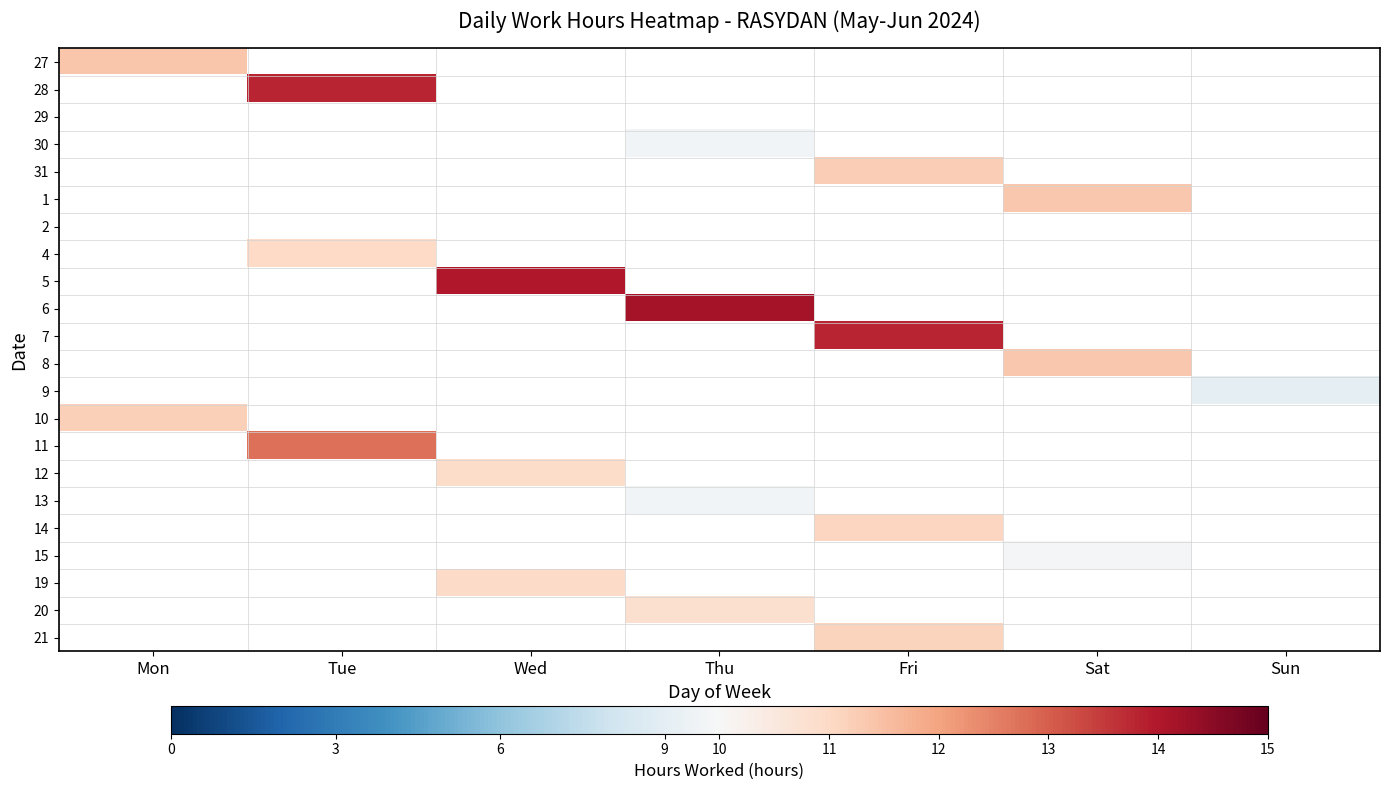

The 10 series shows 5.3 at Mon. True or false?

False